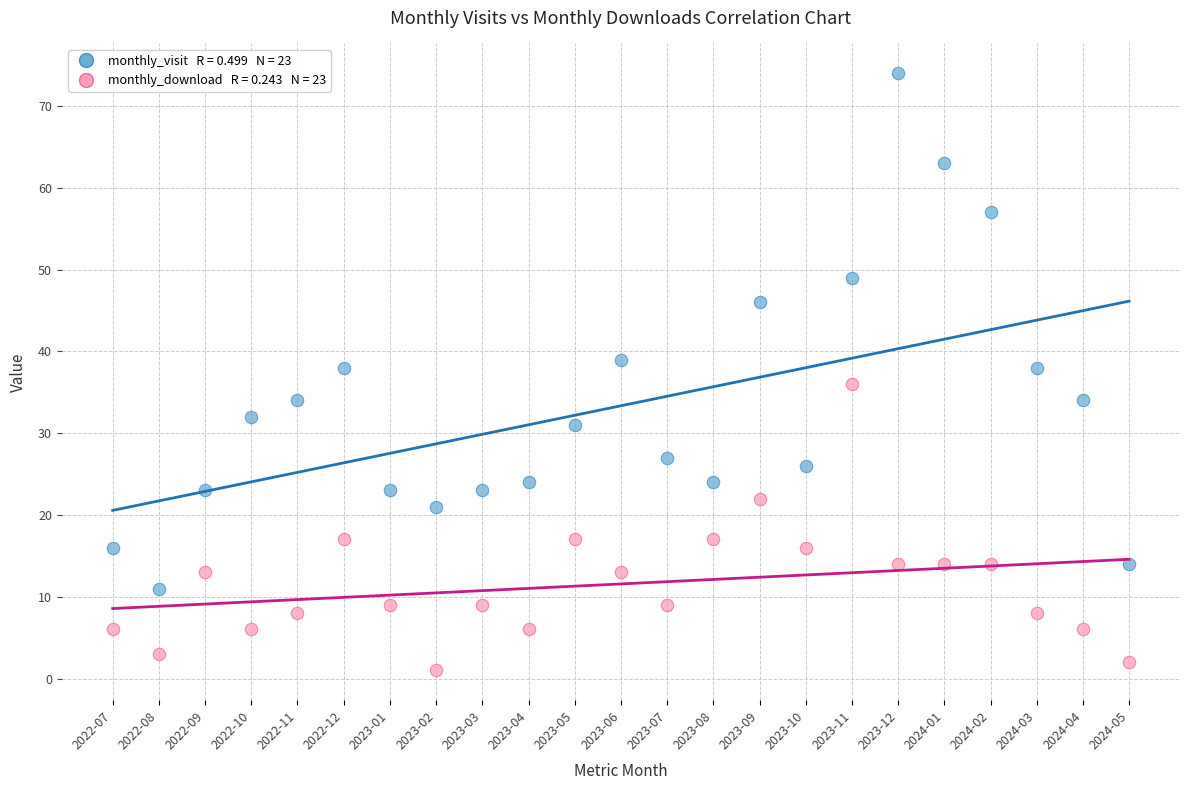

Across all data points, what is the range of Y values (max minus min)?

73